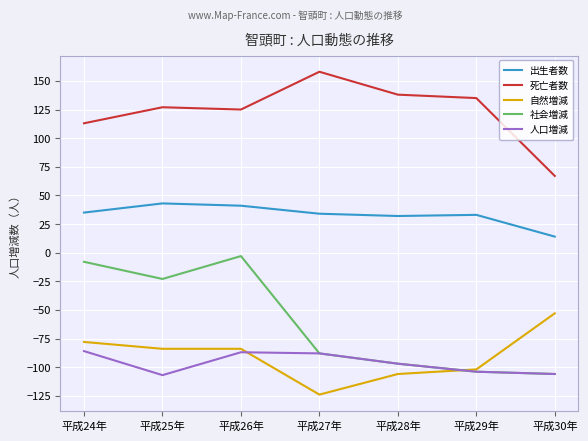

What is the sum of the 死亡者数 values at 平成25年 and 平成30年?

194